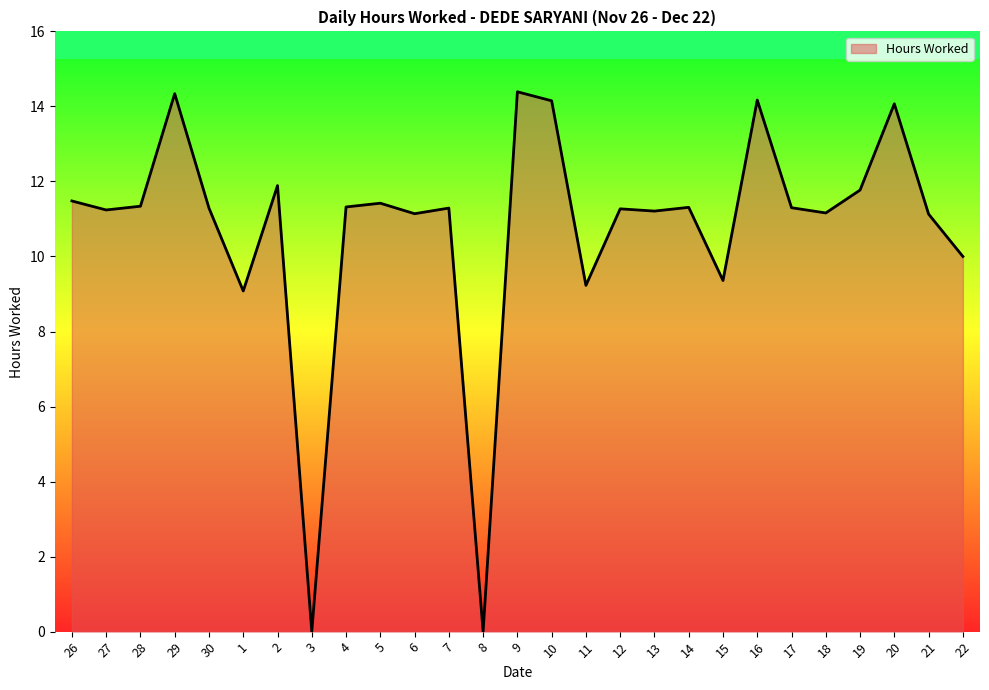

What is the sum of all values?

290.4